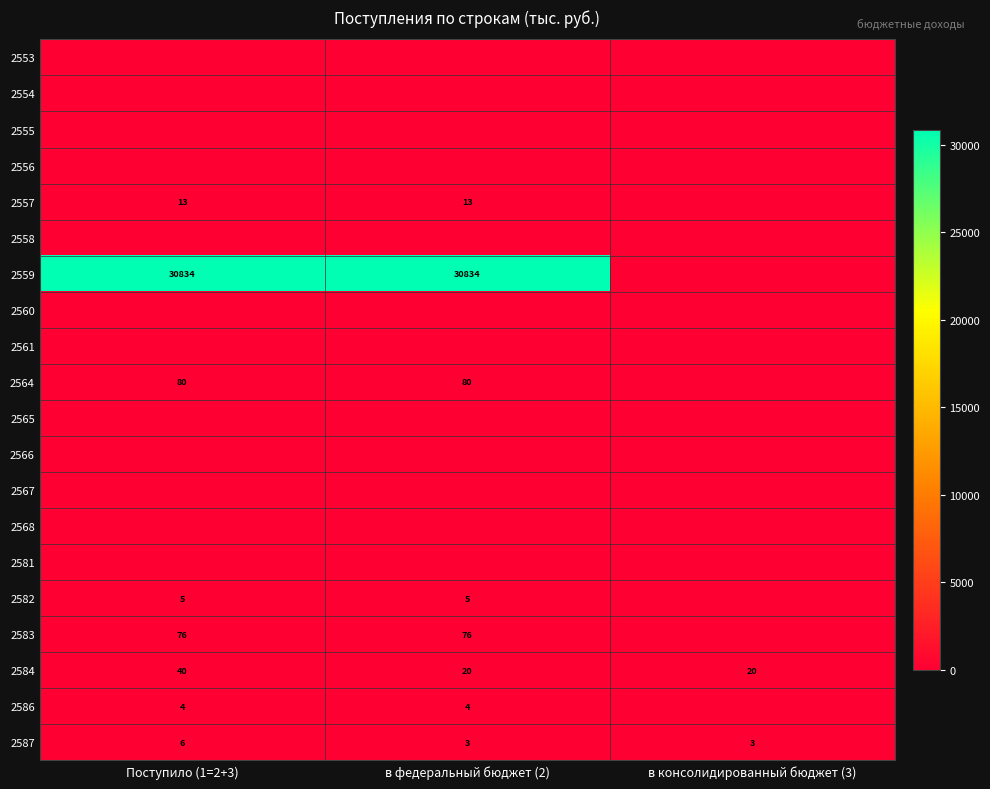

At which category is the sum across all series the highest?

Поступило (1=2+3)